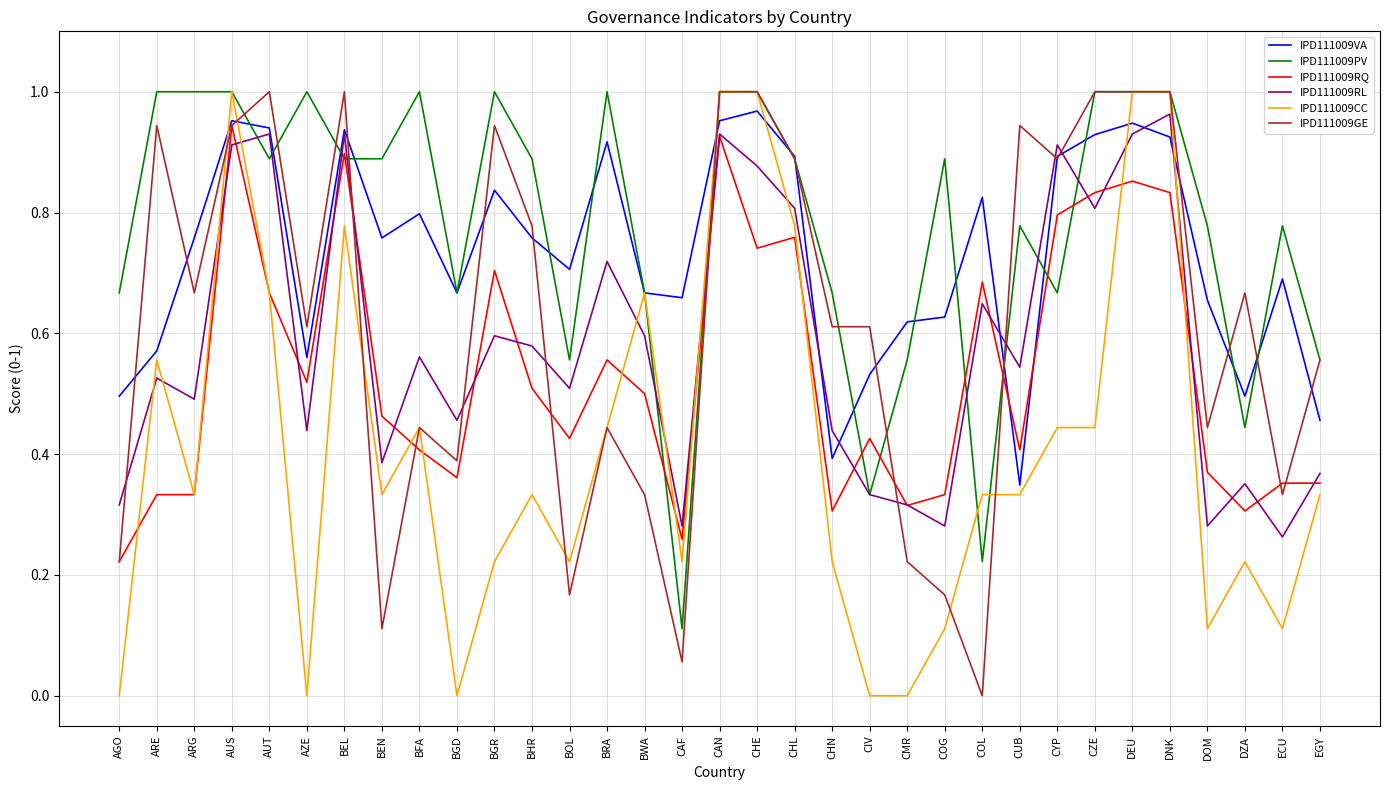

Count the number of categories in the chart.

33